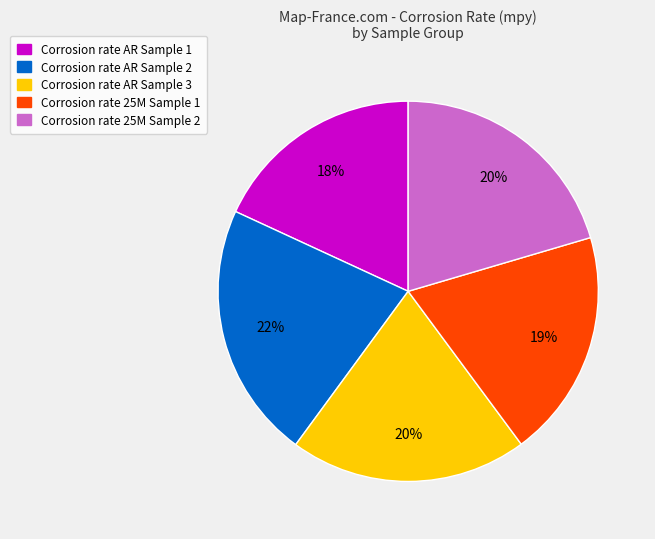

Approximately how many times larger is the value at Corrosion rate AR Sample 3 compared to Corrosion rate AR Sample 1?

1.1